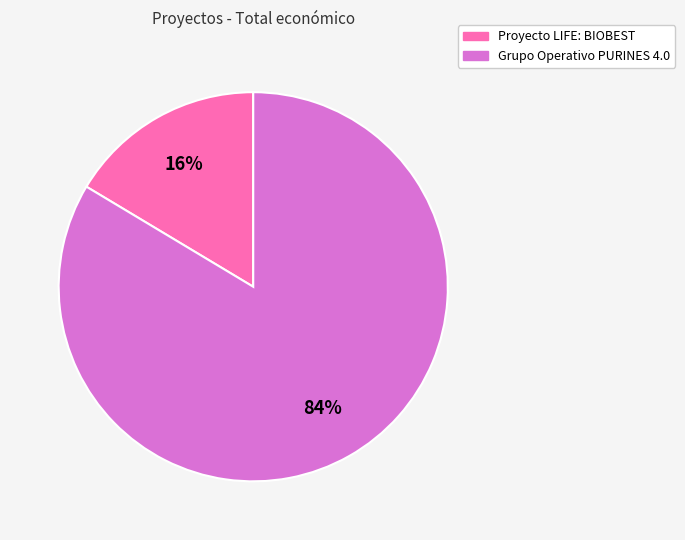

Which category accounts for the majority?

Grupo Operativo PURINES 4.0